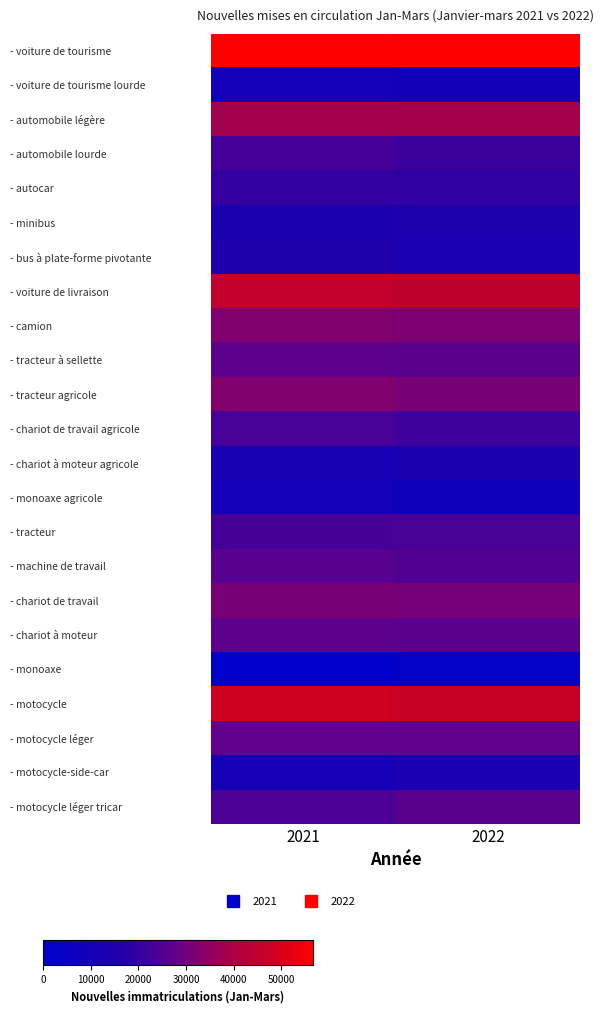

Count the number of categories in the chart.

2